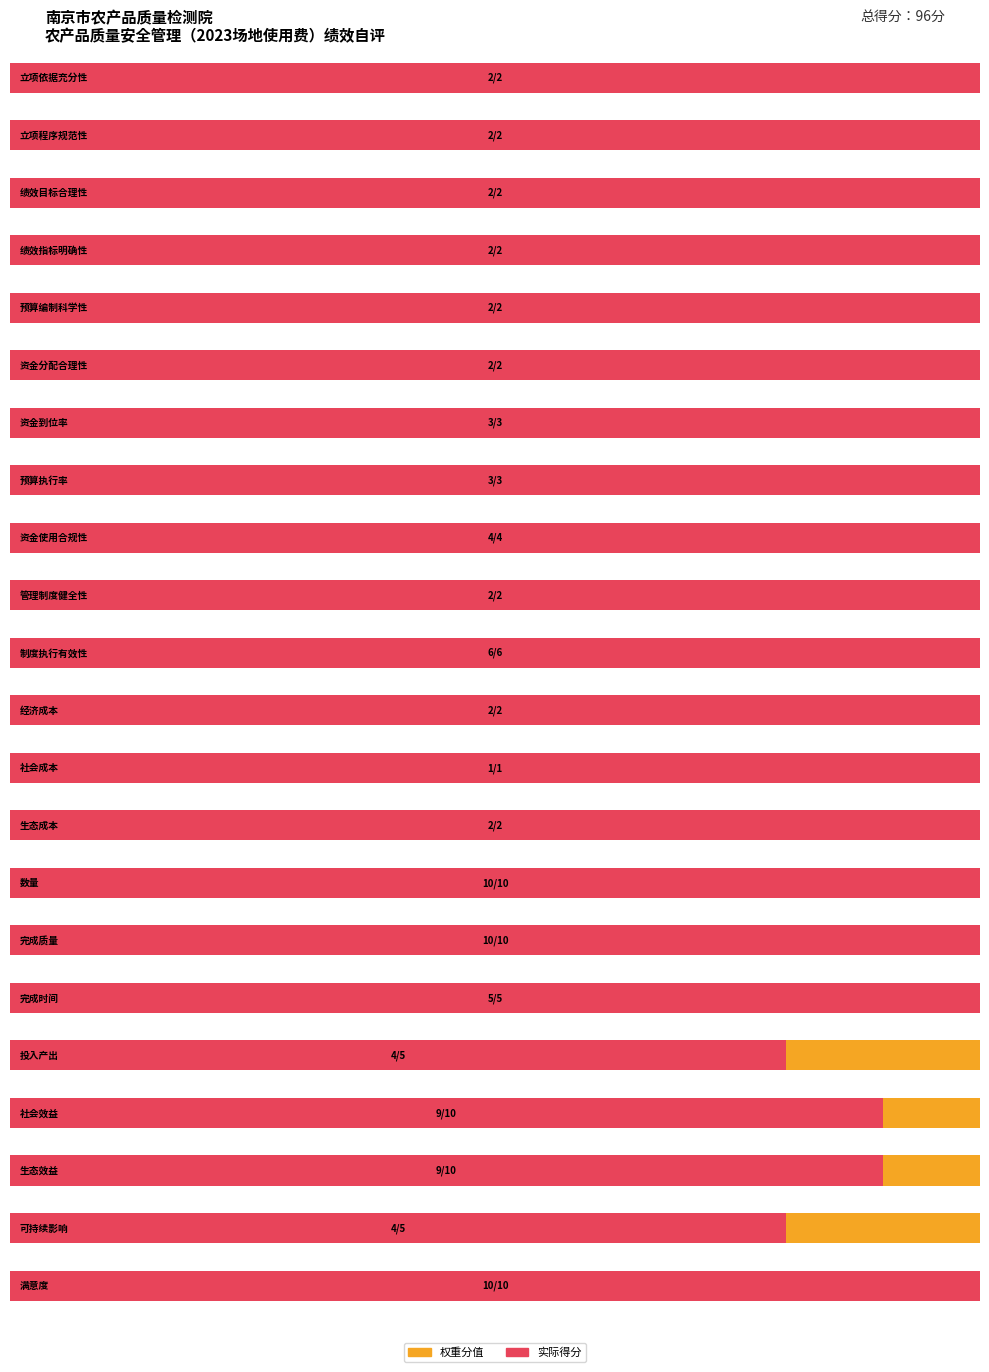

What are all the series names shown in the legend?

weight, score